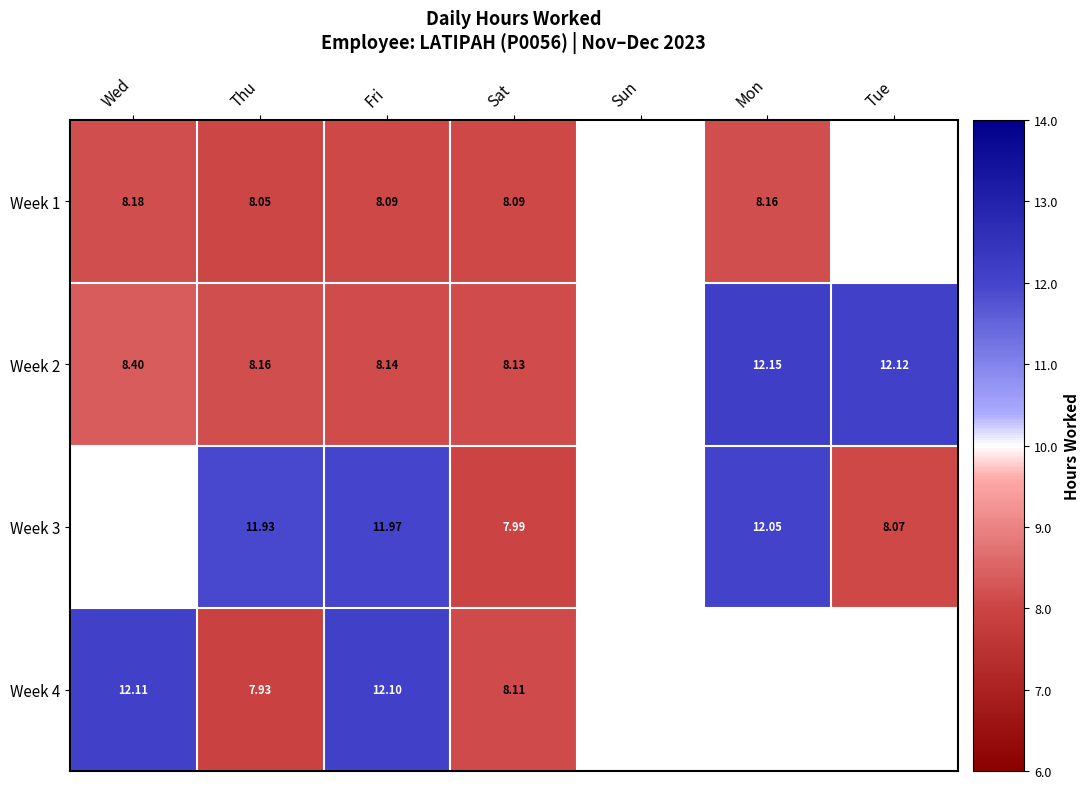

At which category is the sum across all series the highest?

Fri